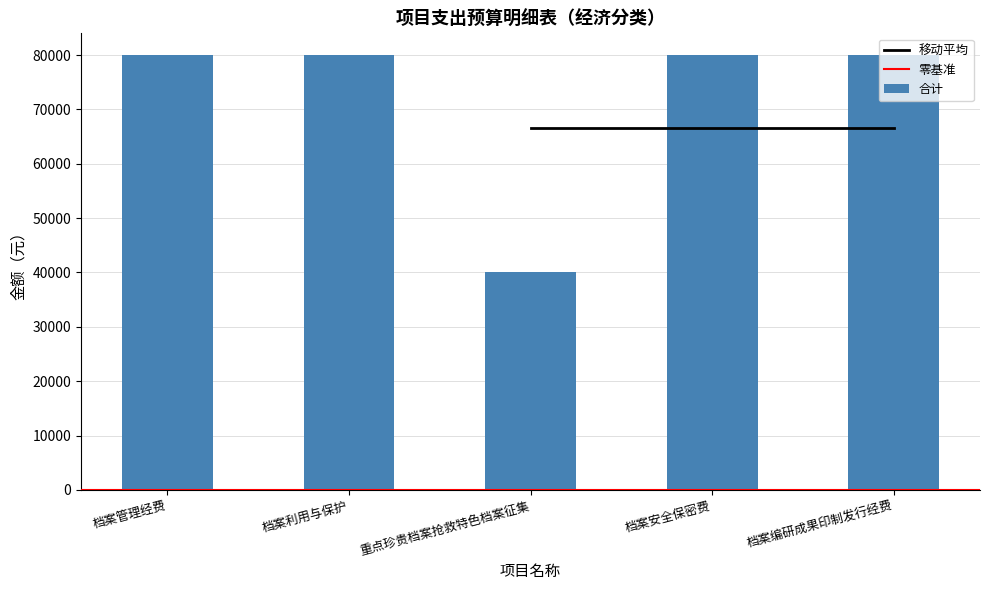

What is the average value of the 合计 series?

72000